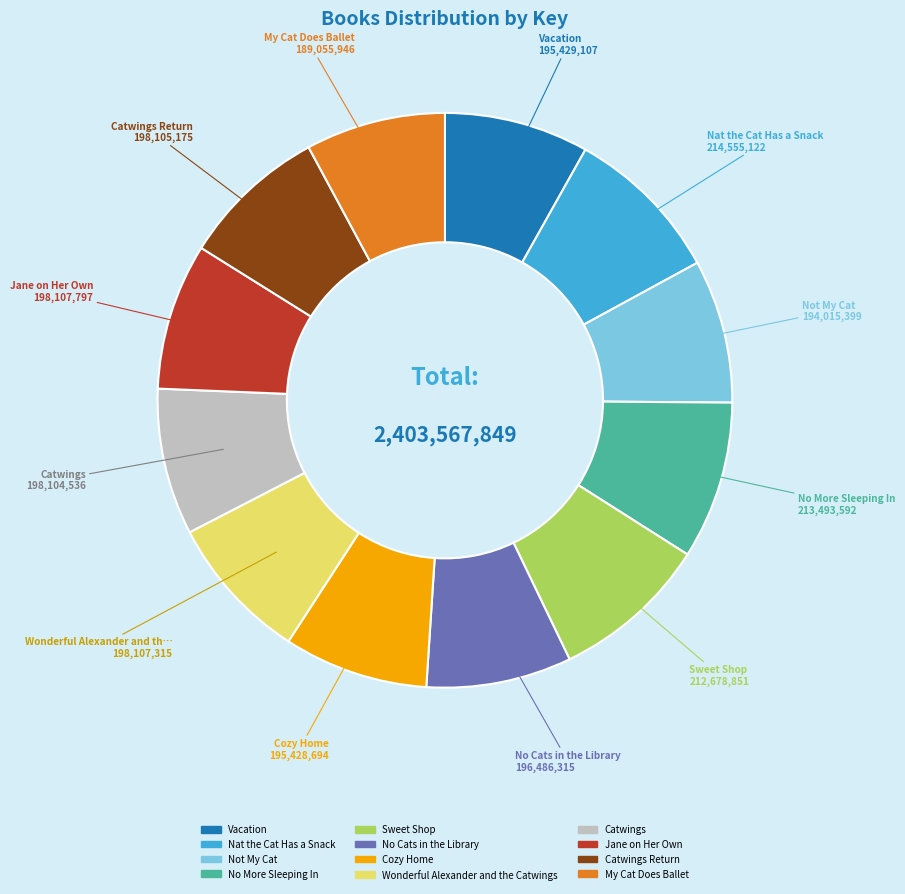

Does any single category account for the majority?

No